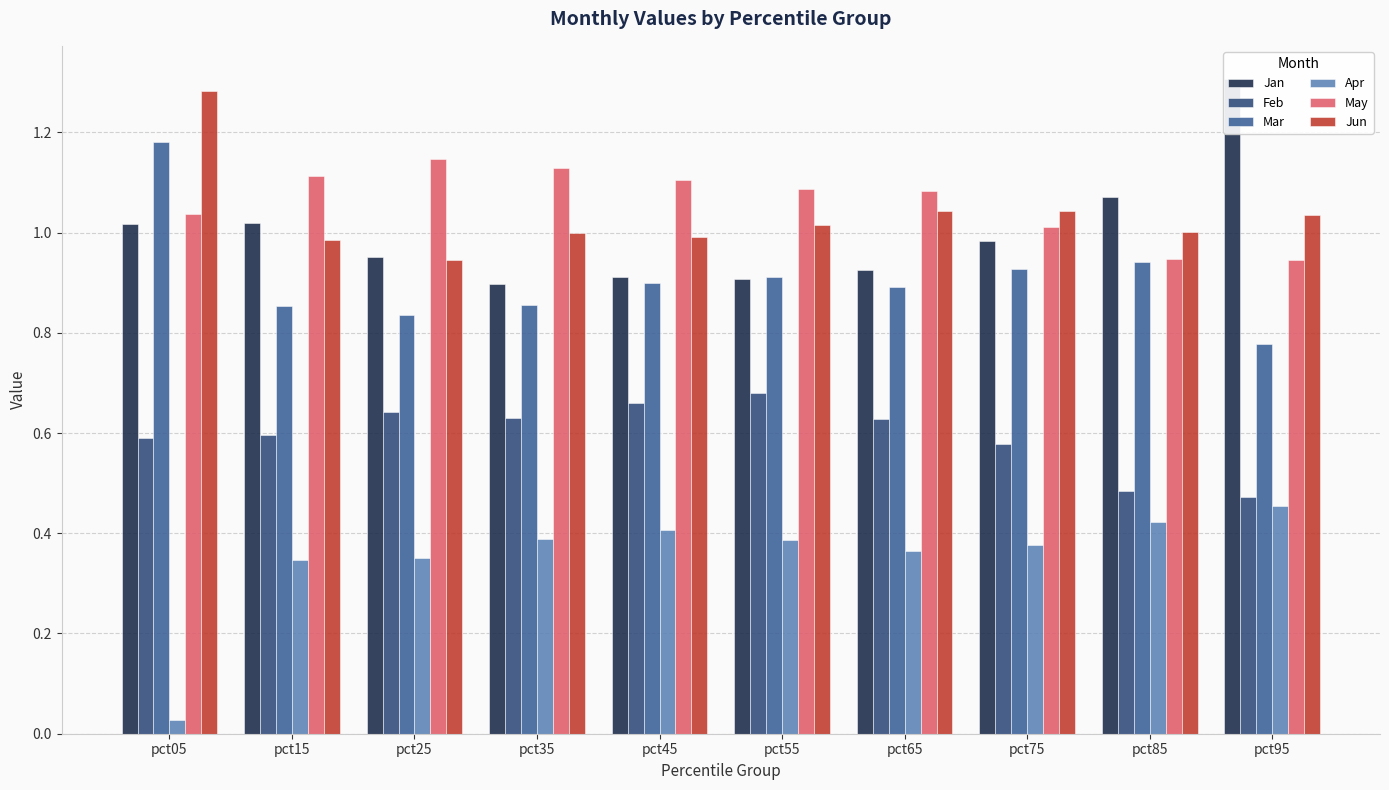

What is the total value across all series at pct25?

4.9